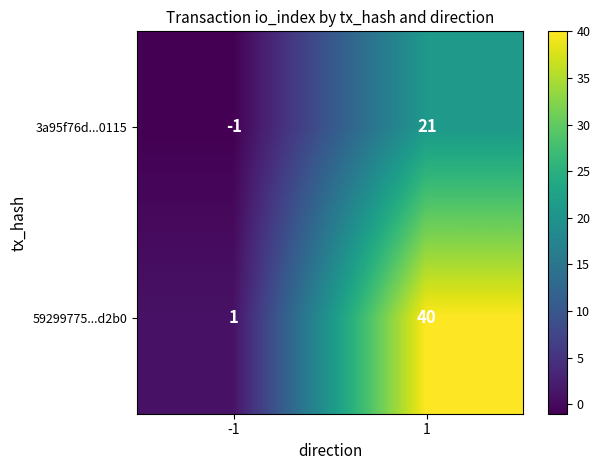

List the series in order of their peak value, highest first.

59299775...d2b0, 3a95f76d...0115